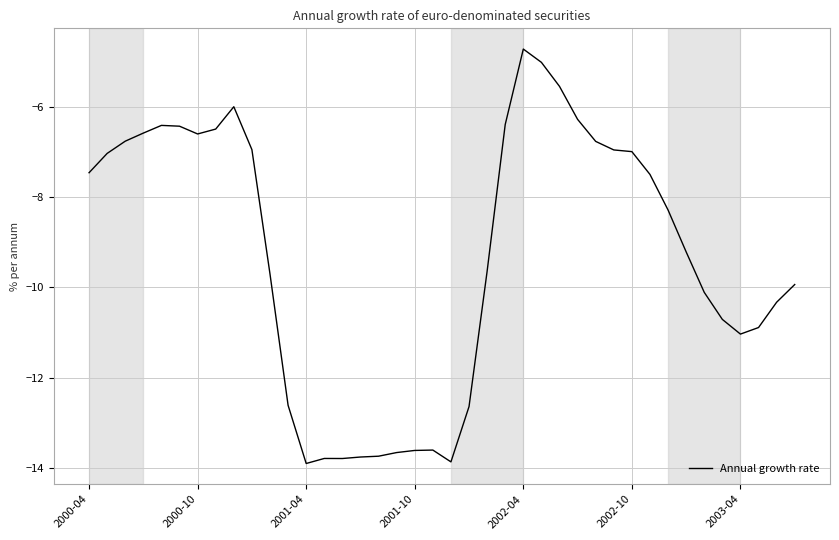

What is the difference between the second highest and minimum values?

8.9